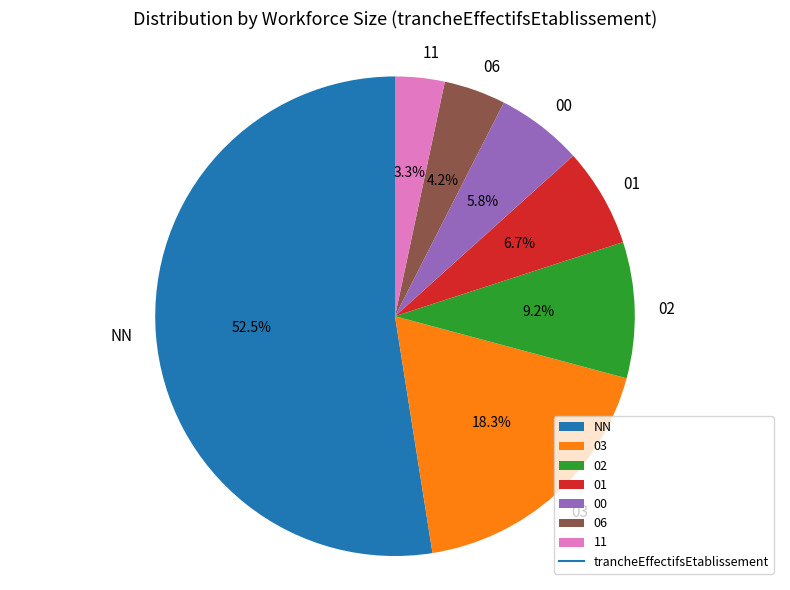

Is the sum of 01 and 00 greater than half?

No